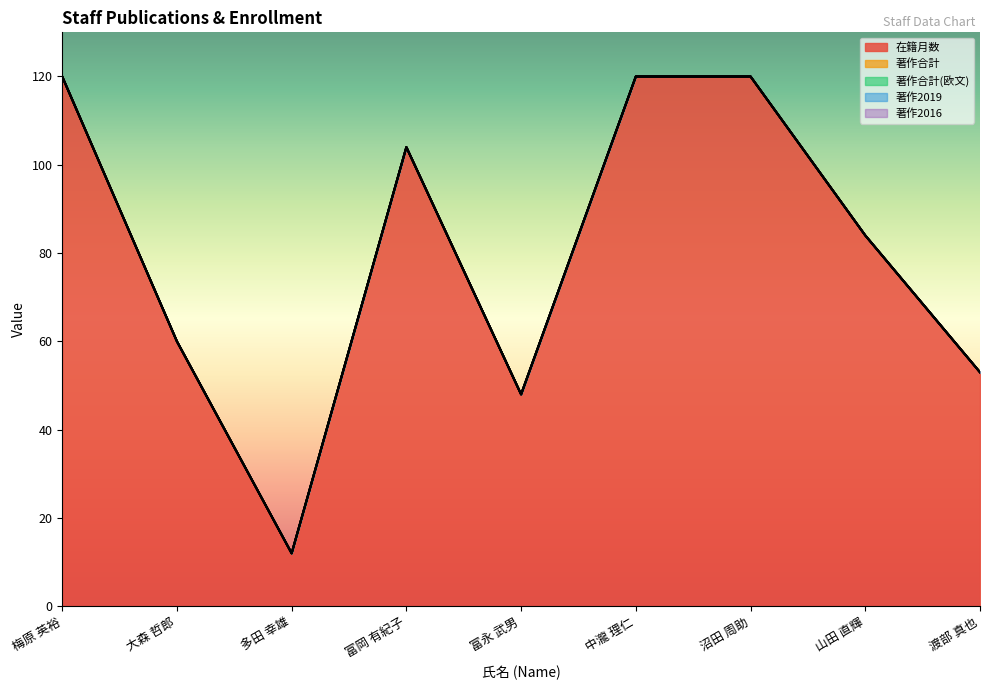

How many lines are shown in the chart?

5